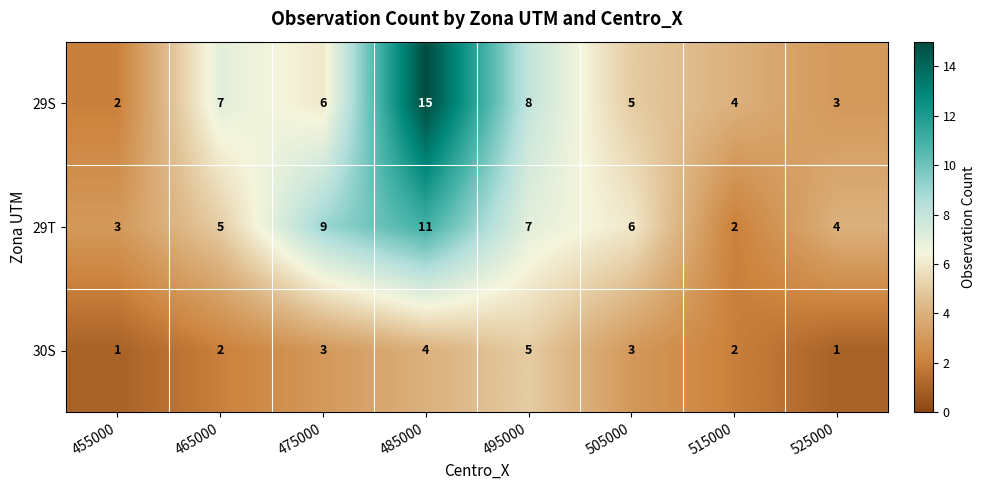

What is the highest value of the 29S series?

15